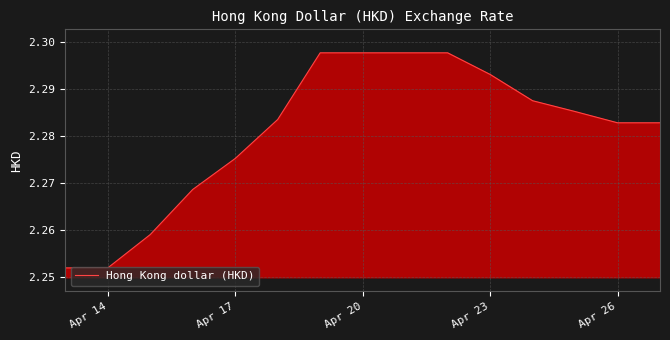

How many lines are shown in the chart?

1